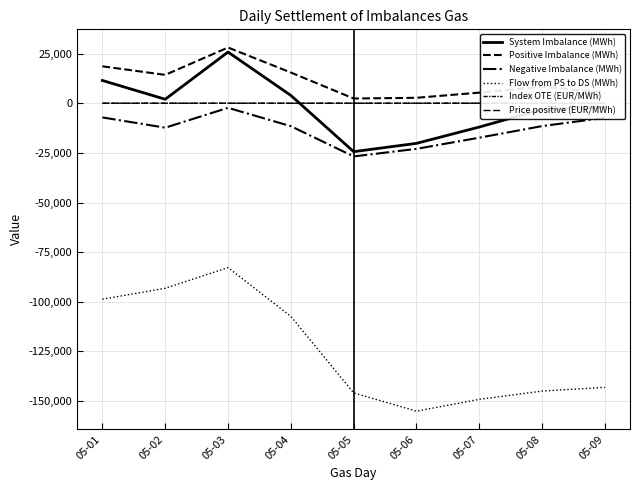

How many lines are shown in the chart?

6